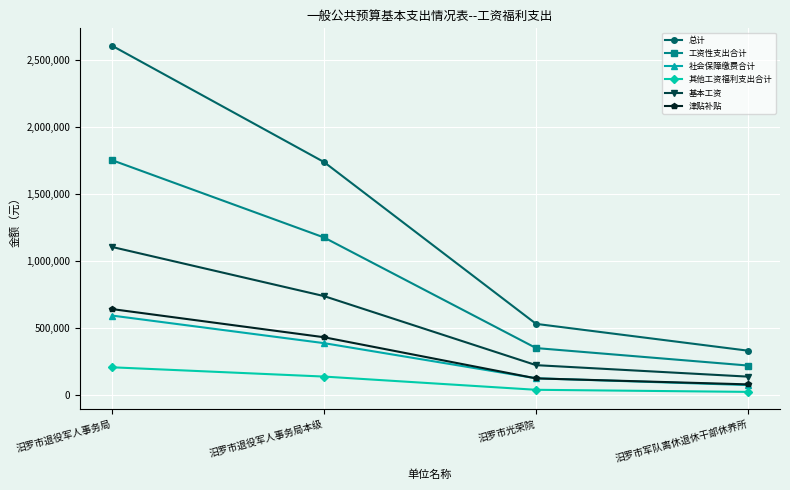

What is the greatest value displayed?

2607565